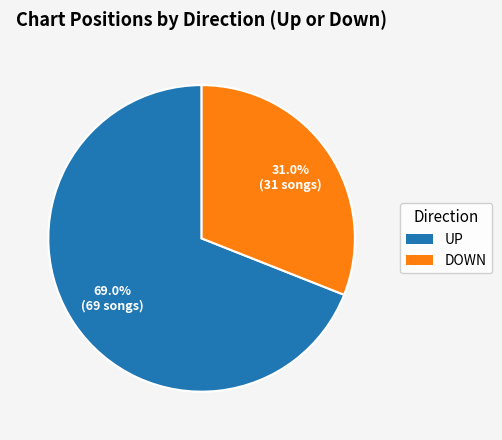

Count the number of slices in the pie.

2